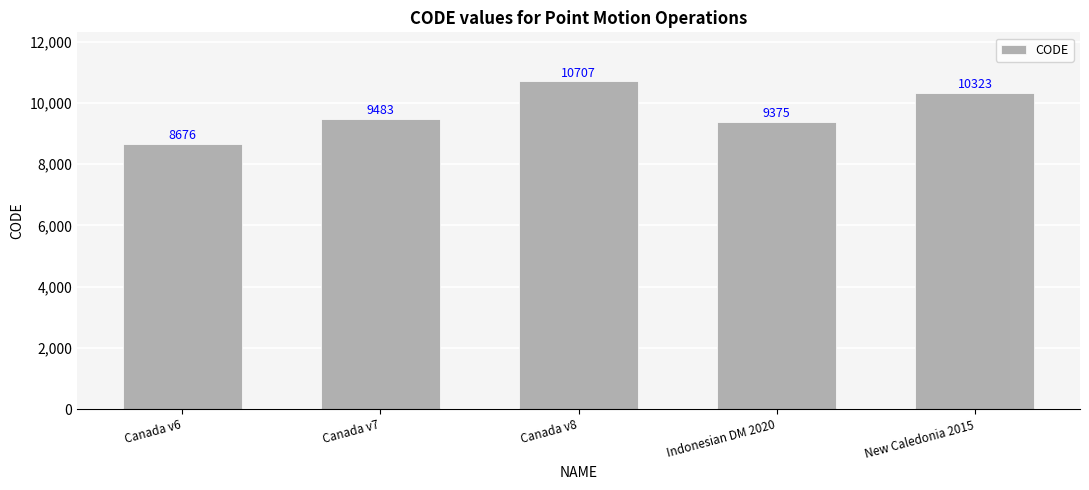

List the labels in order of value, smallest first.

Canada v6, Indonesian DM 2020, Canada v7, New Caledonia 2015, Canada v8